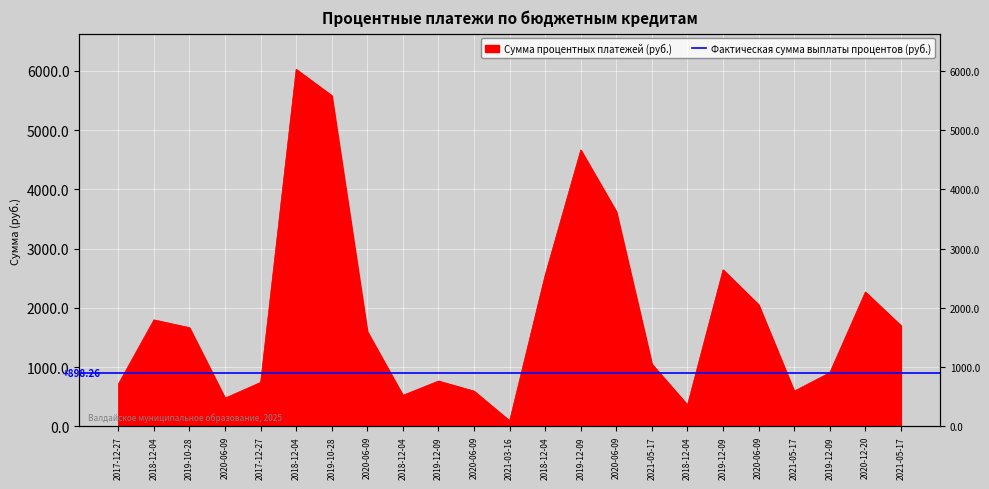

Reading left to right, transcribe all the data shown in this chart.

714.3	1798.0	1666.0	477.5	743.0	6026.4	5583.9	1600.4	524.9	766.3	595.5	94.5	2556.5	4665.6	3625.4	1050.7	362.1	2643.5	2054.1	595.3	907.2	2268.0	1701.4